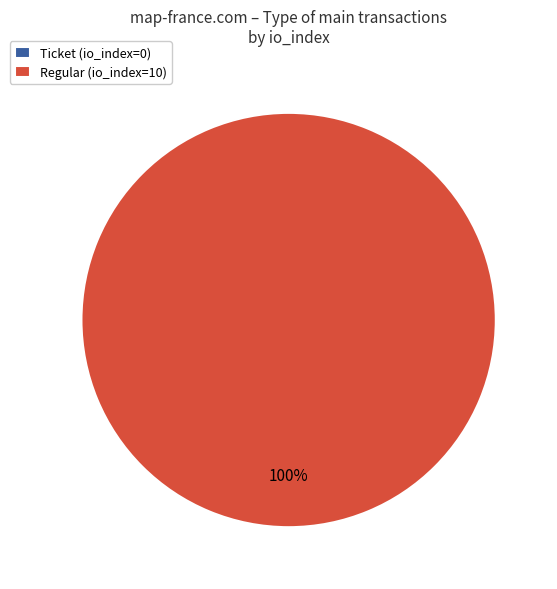

To the nearest percent, what is the difference between the largest and smallest slice percentages?

100%